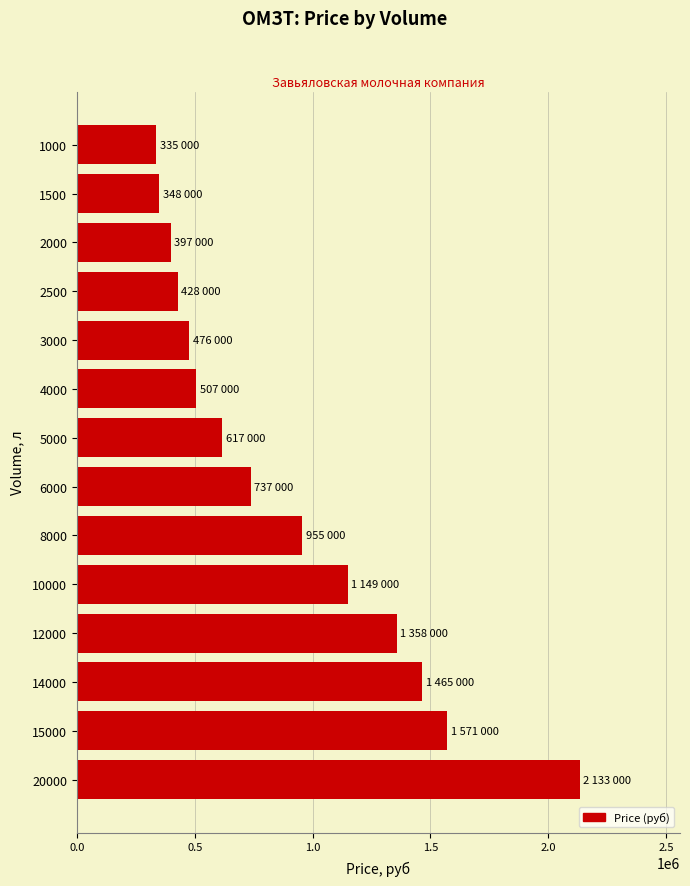

What is the change in value from 1500 to 2500?

+80000